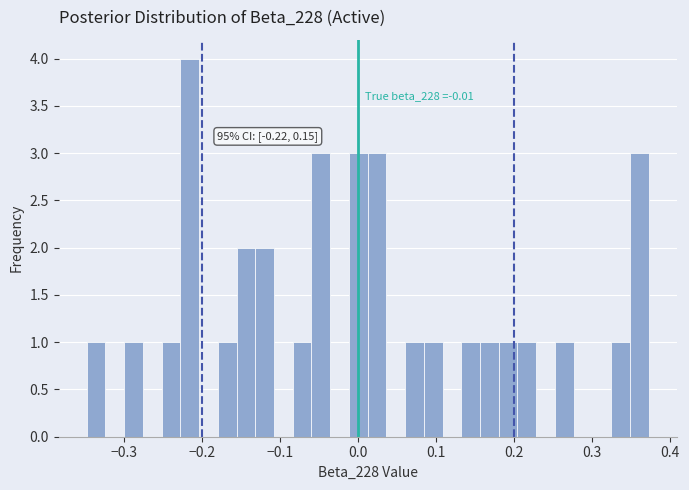

Around what value on the x-axis is the tallest bar? Give the approximate position of its centre, as read against the axis.

-0.22